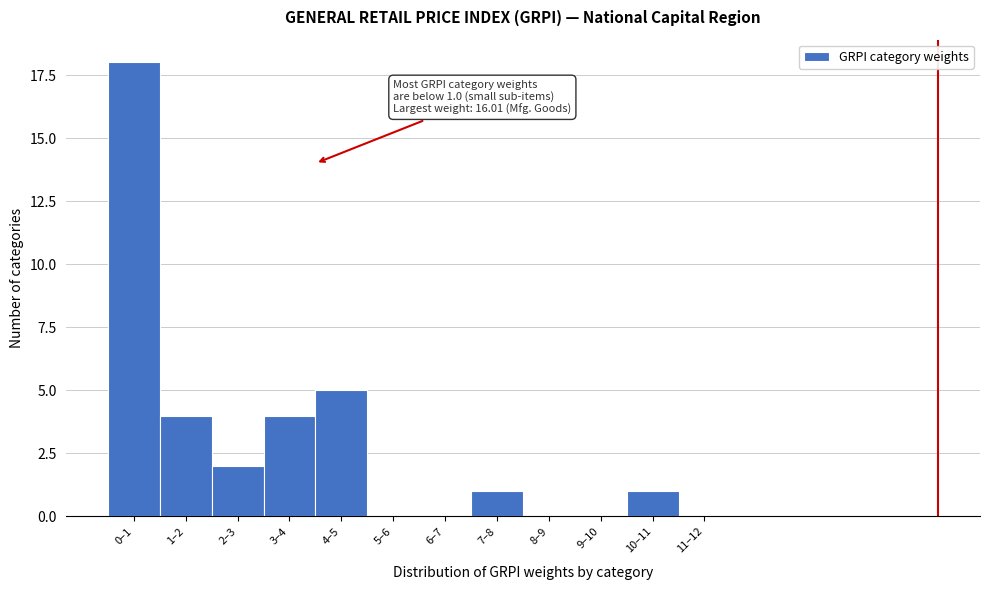

Reading left to right, transcribe all the data shown in this chart.

0–1=18	1–2=4	2–3=2	3–4=4	4–5=5	5–6=0	6–7=0	7–8=1	8–9=0	9–10=0	10–11=1	11–12=0